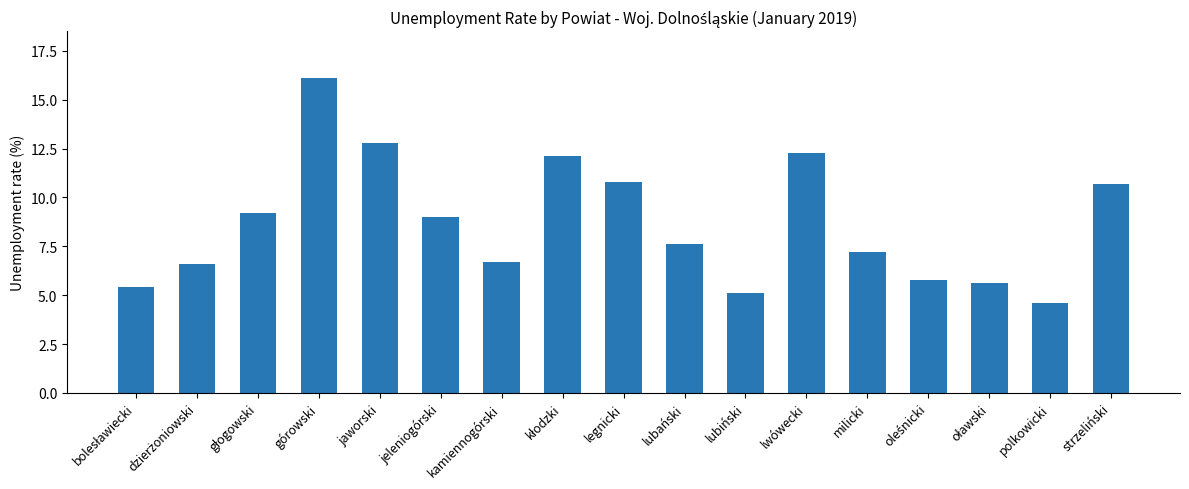

What is the sum of the values at lubański and polkowicki?

12.2